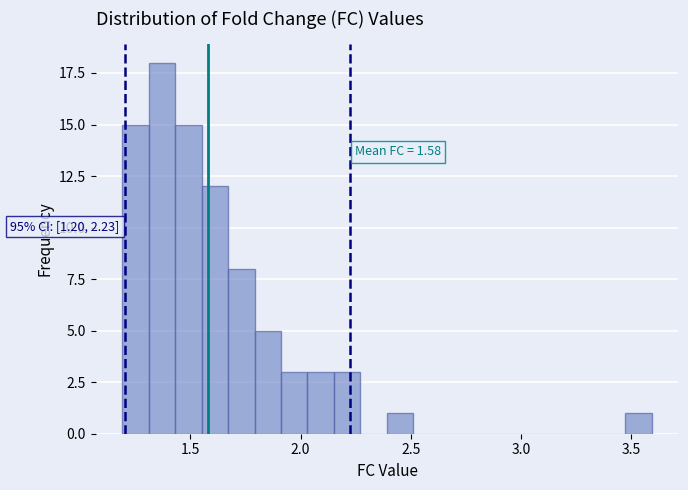

Around what value on the x-axis is the tallest bar? Give the approximate position of its centre, as read against the axis.

1.35